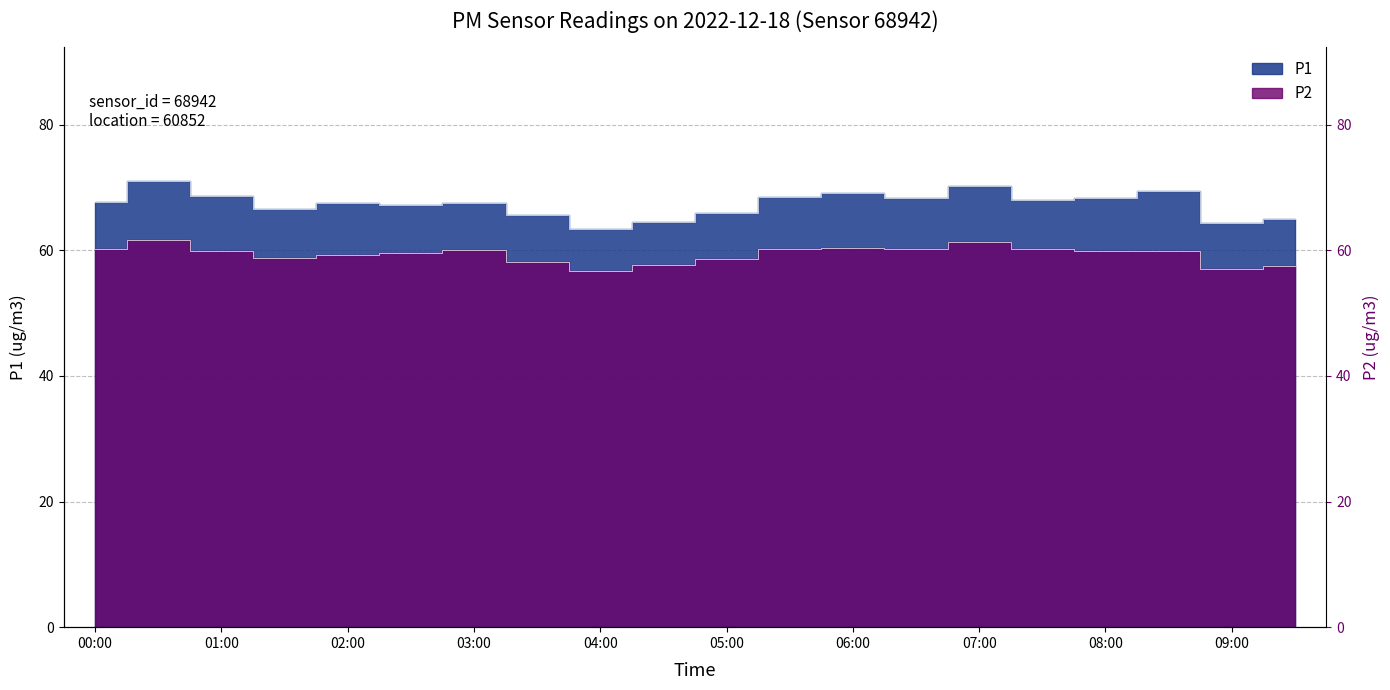

Reading left to right, transcribe all the data shown in this chart.

P1: 00:00=67.7	00:30=71.0	01:00=68.6	01:30=66.6	02:00=67.5	02:30=67.2	03:00=67.6	03:30=65.6	04:00=63.4	04:30=64.5	05:00=66.0	05:30=68.4	06:00=69.1	06:30=68.2	07:00=70.2	07:30=68.1	08:00=68.4	08:30=69.5	09:00=64.3	09:30=65.0
P2: 00:00=60.2	00:30=61.7	01:00=59.9	01:30=58.7	02:00=59.3	02:30=59.6	03:00=60.0	03:30=58.1	04:00=56.6	04:30=57.6	05:00=58.5	05:30=60.3	06:00=60.3	06:30=60.2	07:00=61.3	07:30=60.2	08:00=59.9	08:30=59.9	09:00=57.0	09:30=57.5